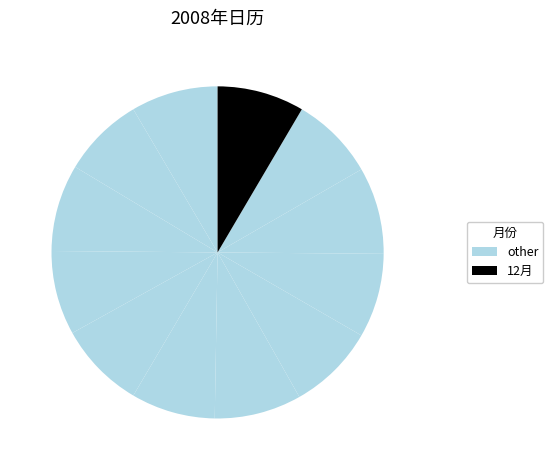

How many slices are in this pie chart?

12